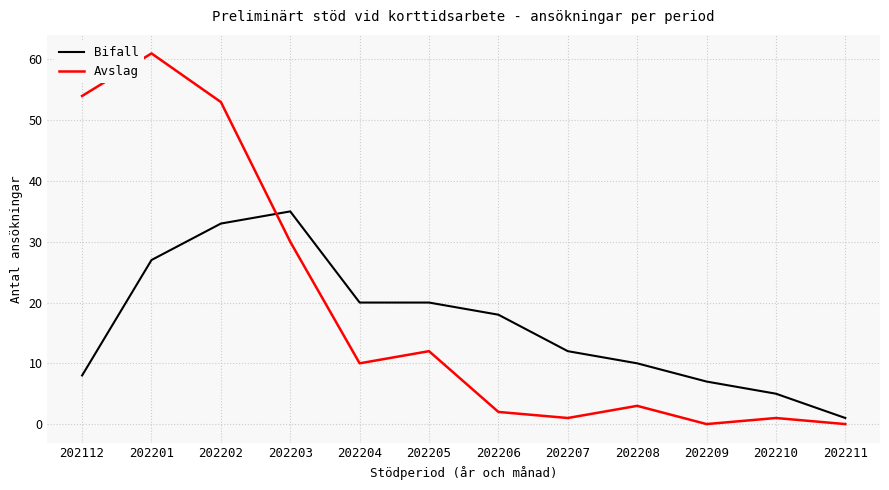

Where is the first local maximum for Avslag?

202201